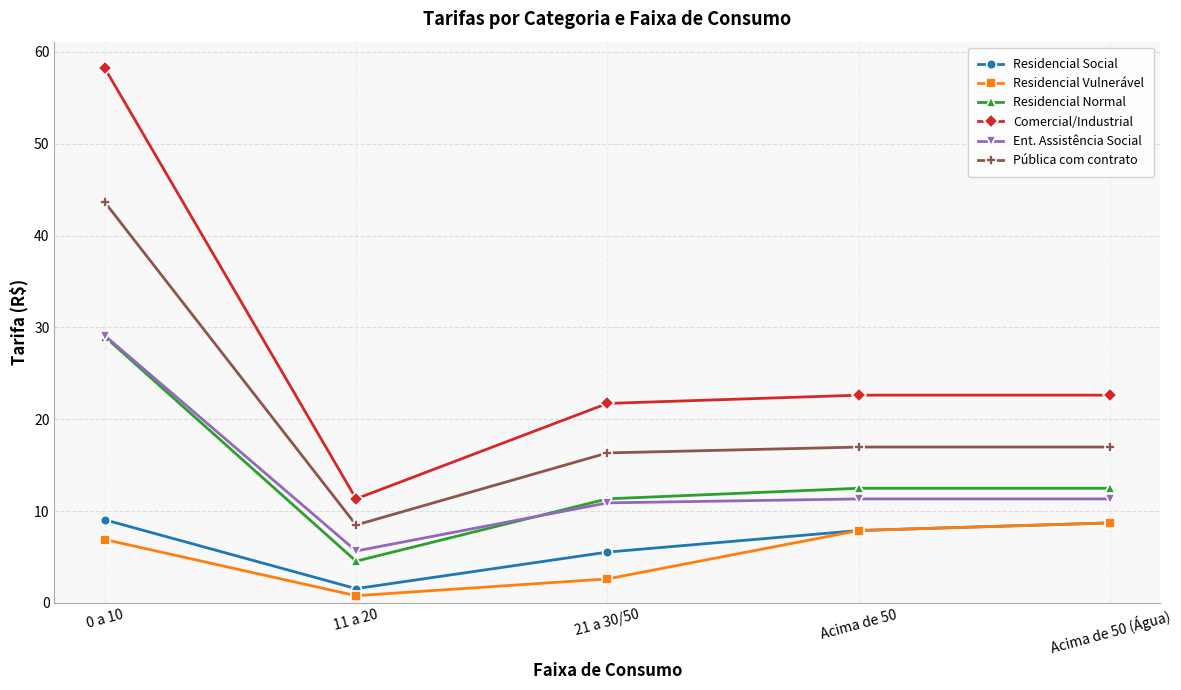

Reading left to right, transcribe all the data shown in this chart.

Residencial Social: 9.1	1.6	5.5	7.9	8.7
Residencial Vulnerável: 6.9	0.8	2.6	7.9	8.7
Residencial Normal: 29.0	4.5	11.3	12.5	12.5
Comercial/Industrial: 58.2	11.3	21.7	22.6	22.6
Ent. Assistência Social: 29.1	5.7	10.9	11.3	11.3
Pública com contrato: 43.6	8.5	16.3	17.0	17.0